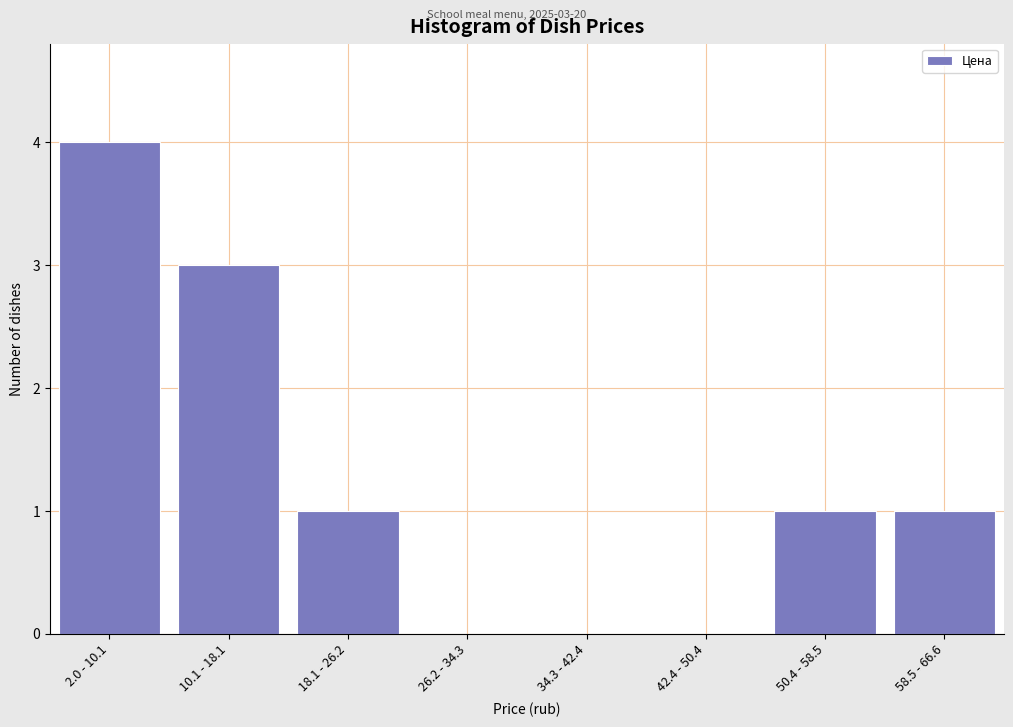

Reading left to right, transcribe all the data shown in this chart.

2.0 - 10.1=4	10.1 - 18.1=3	18.1 - 26.2=1	26.2 - 34.3=0	34.3 - 42.4=0	42.4 - 50.4=0	50.4 - 58.5=1	58.5 - 66.6=1